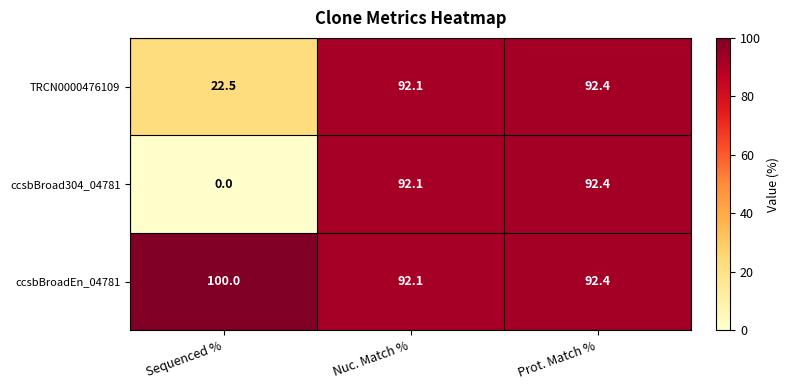

True or false: TRCN0000476109 has a value of 11.3 at Sequenced %.

False